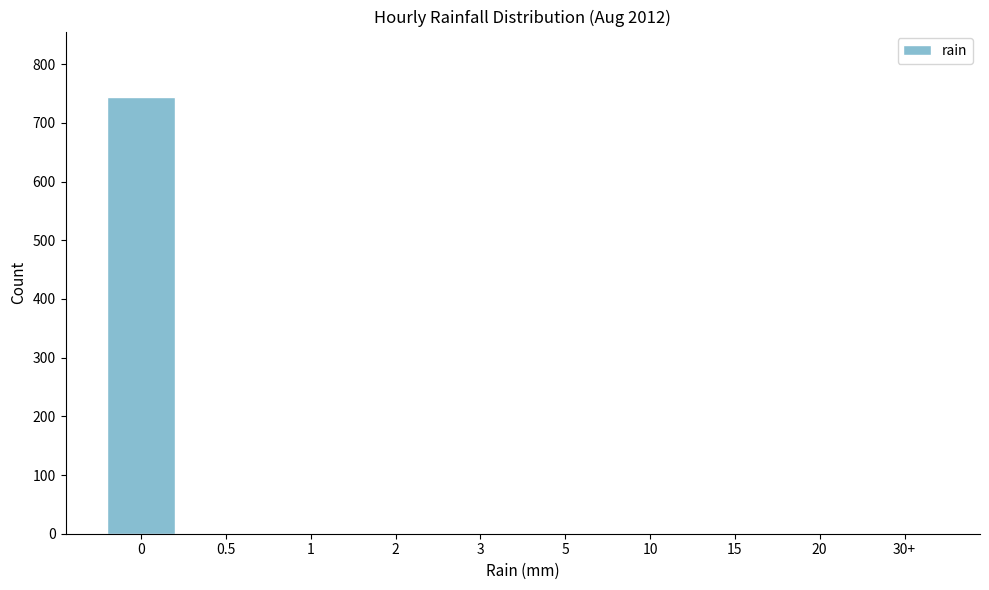

Reading left to right, transcribe all the data shown in this chart.

0=744	0.5=0	1=0	2=0	3=0	5=0	10=0	15=0	20=0	30+=0